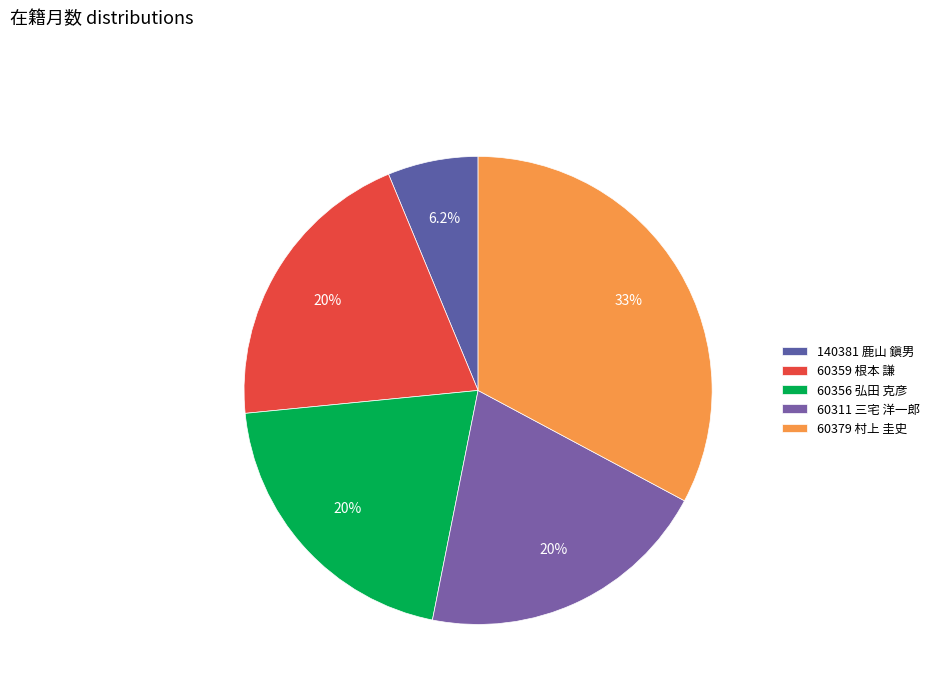

Does 60359 根本 謙 represent more than half of the total?

No